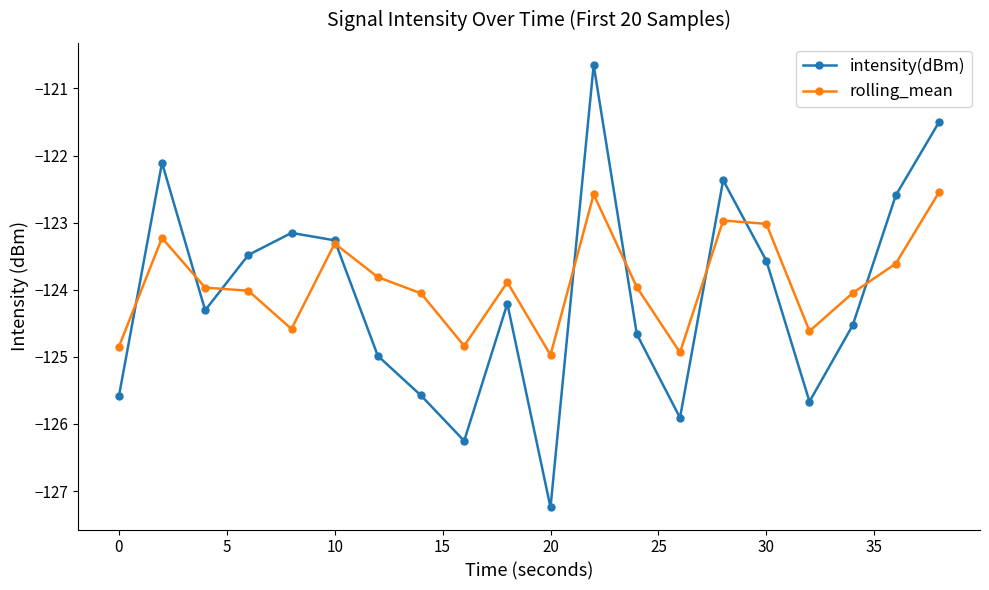

In intensity(dBm), how many points are higher than both neighbors (excluding endpoints)?

5